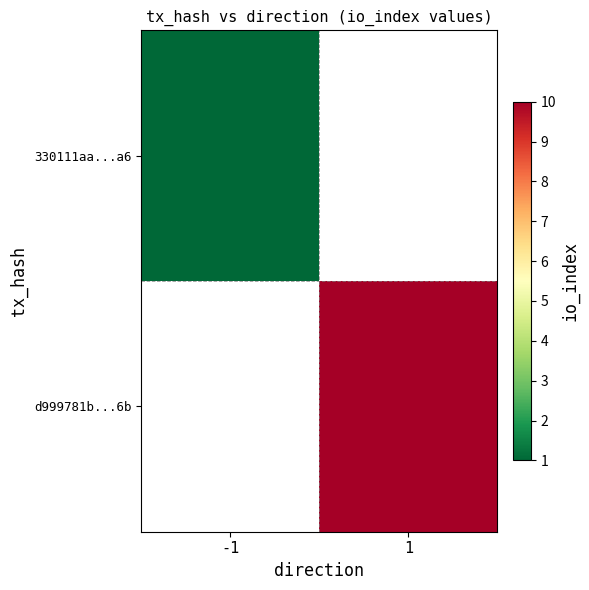

The d999781b...6b series shows 10.0 at 1. True or false?

True